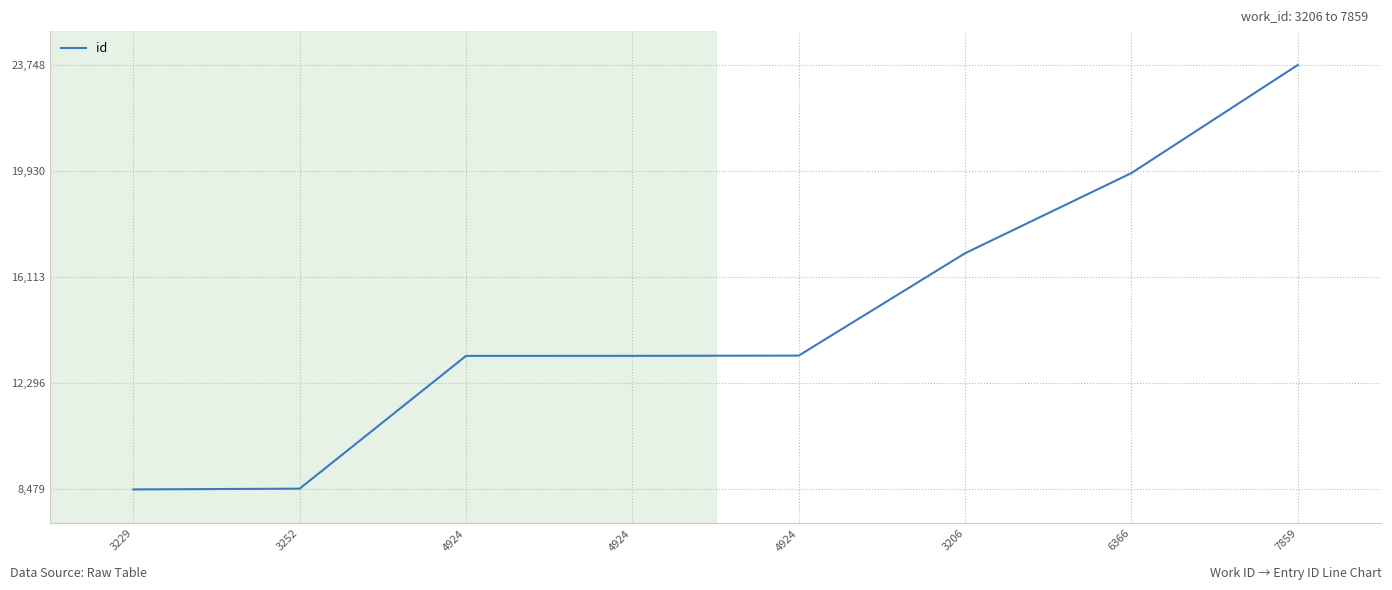

What is the sum of all values?

117429